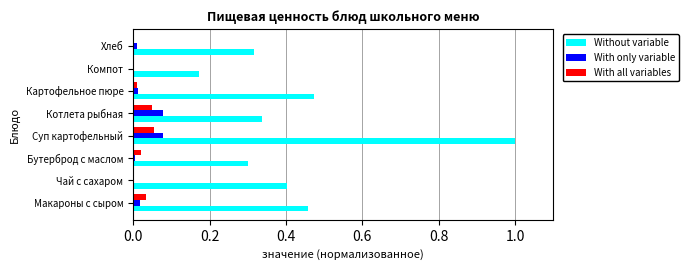

What is the sum of all Without variable values?

3.5